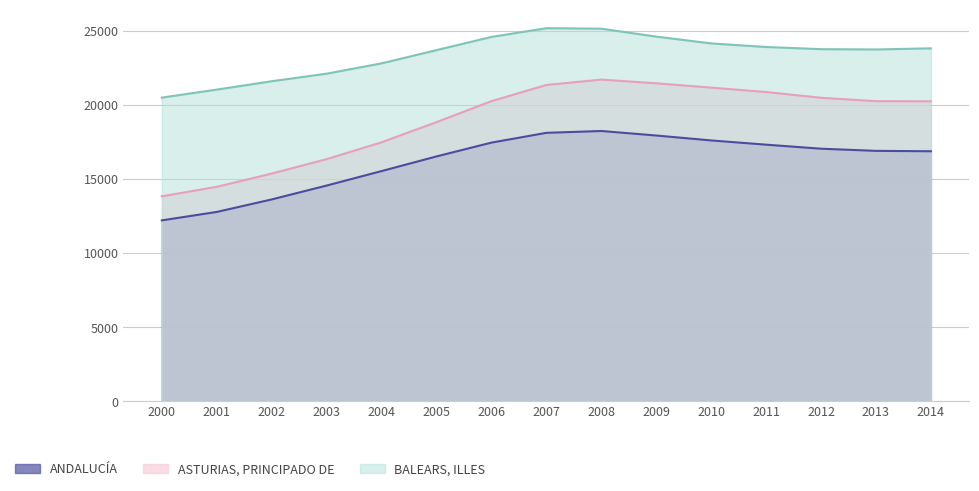

What is the total value across all series at 2002?

50592.2